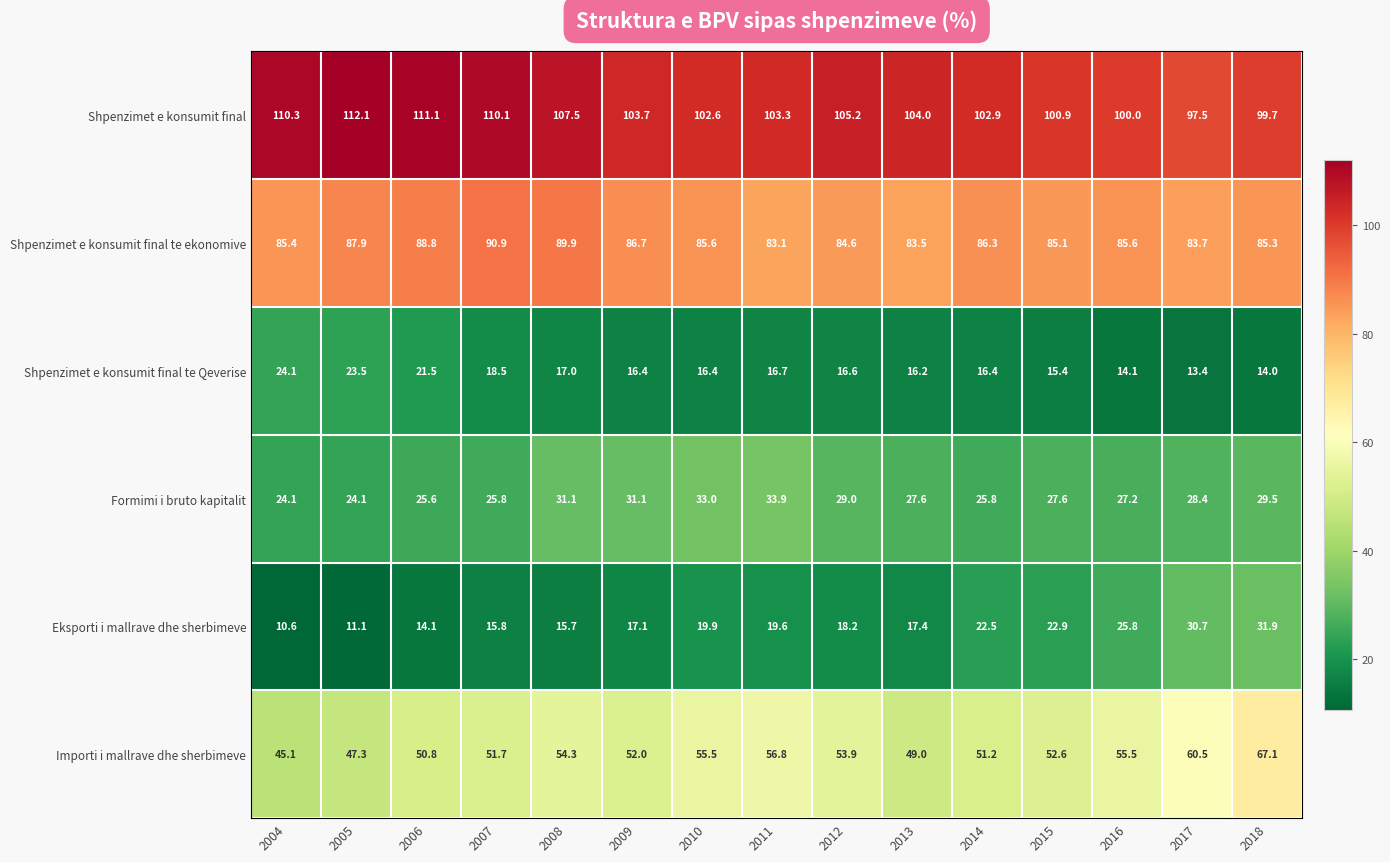

The value of Shpenzimet e konsumit final te ekonomive at 2004 is 133.8. True or false?

False